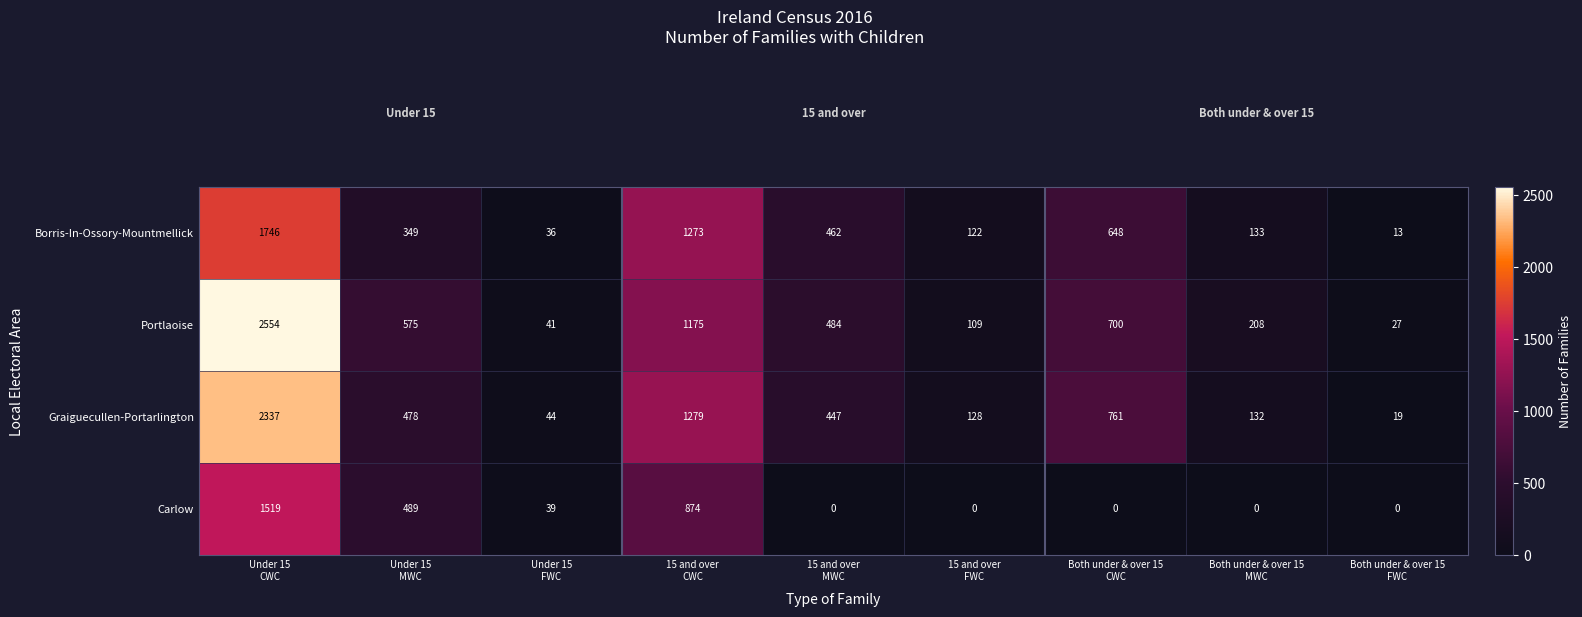

What is the difference between the maximum and minimum values in the Graiguecullen-Portarlington series?

2318